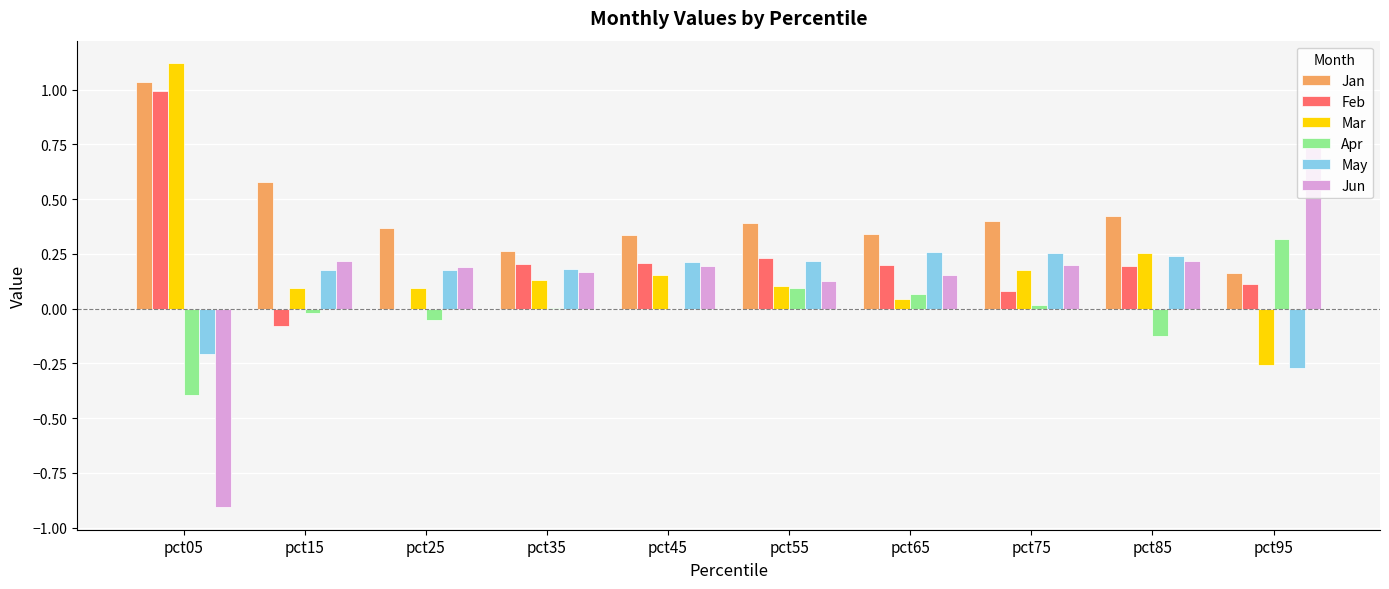

What is the sum of all Jun values?

1.3